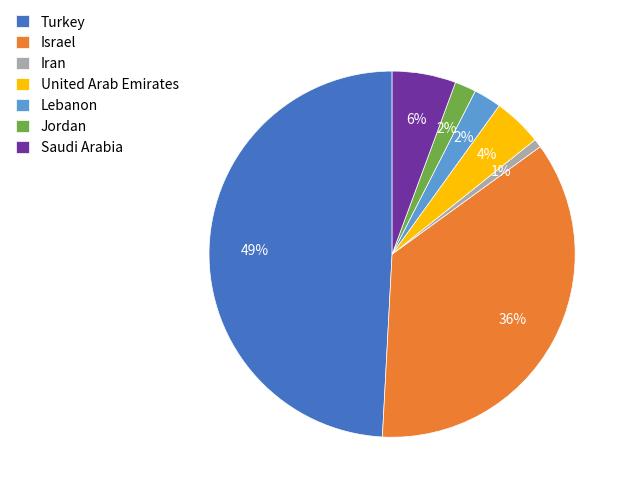

Which has a higher value, Saudi Arabia or Israel?

Israel